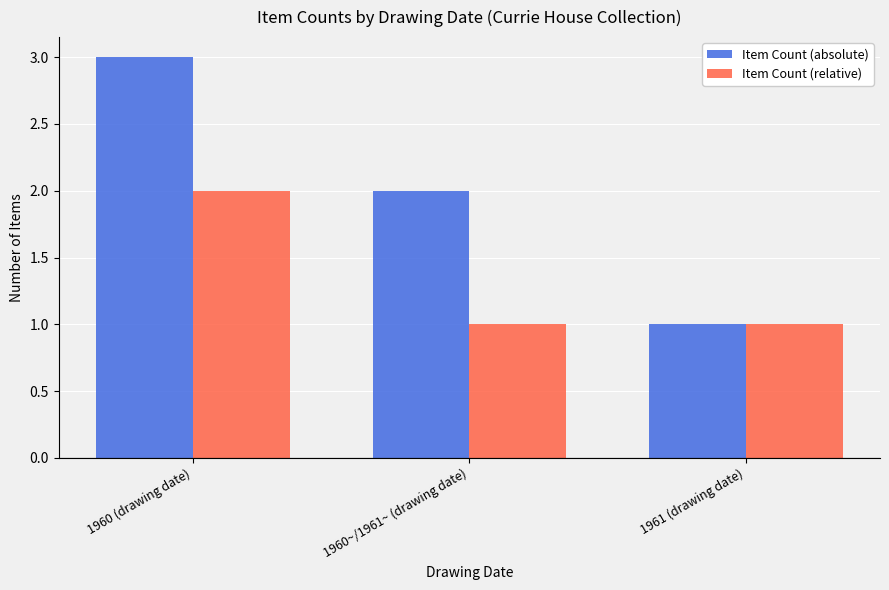

What is the sum of all Item Count (absolute) values?

6